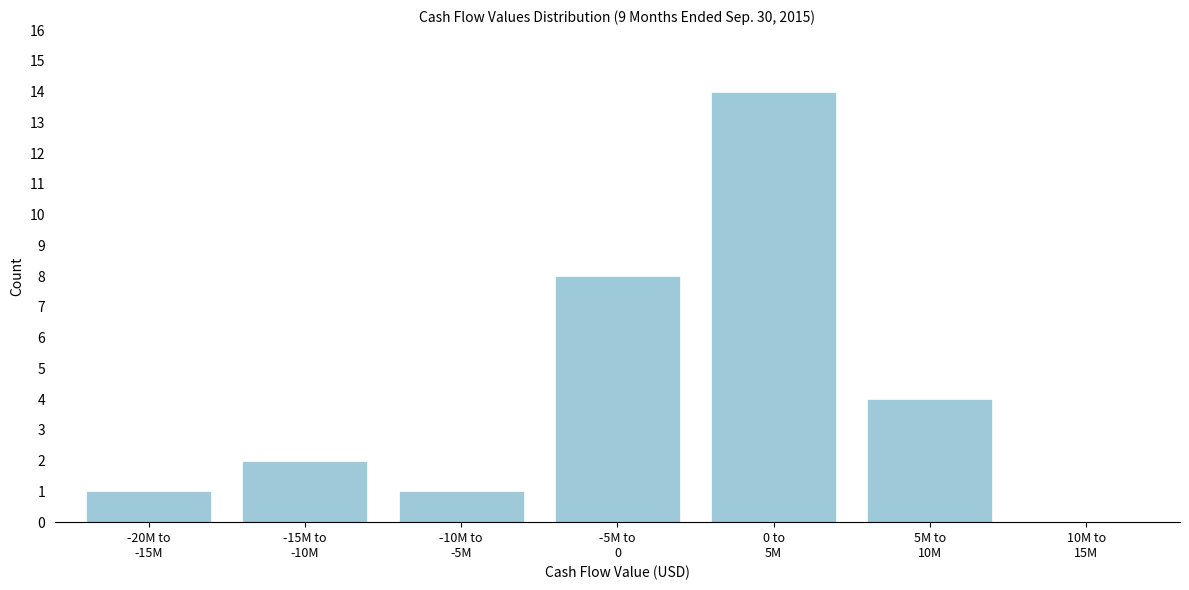

What is the sum of all values?

30